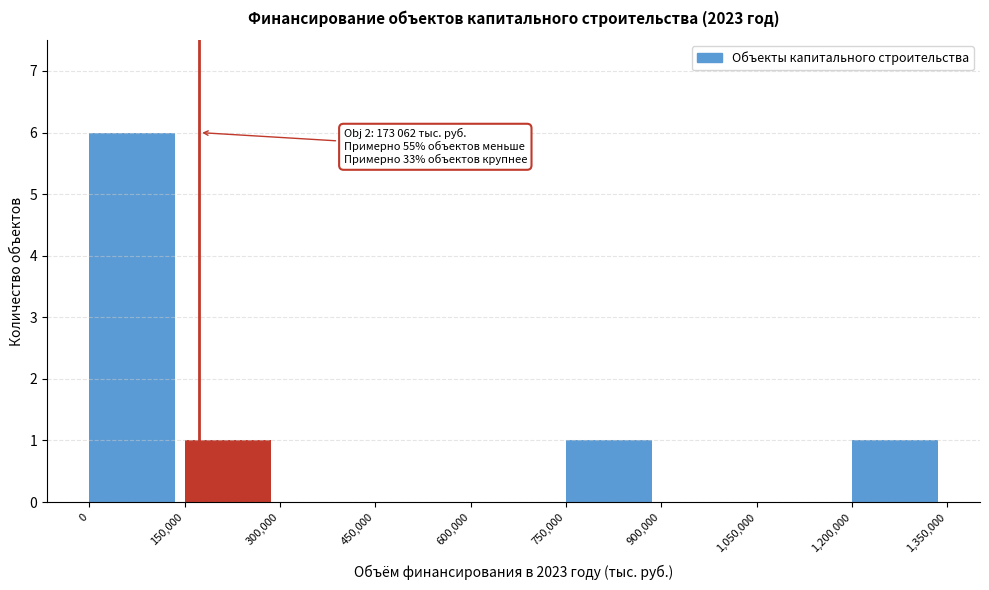

Which range on the x-axis has the tallest bar?

0 to 150,000